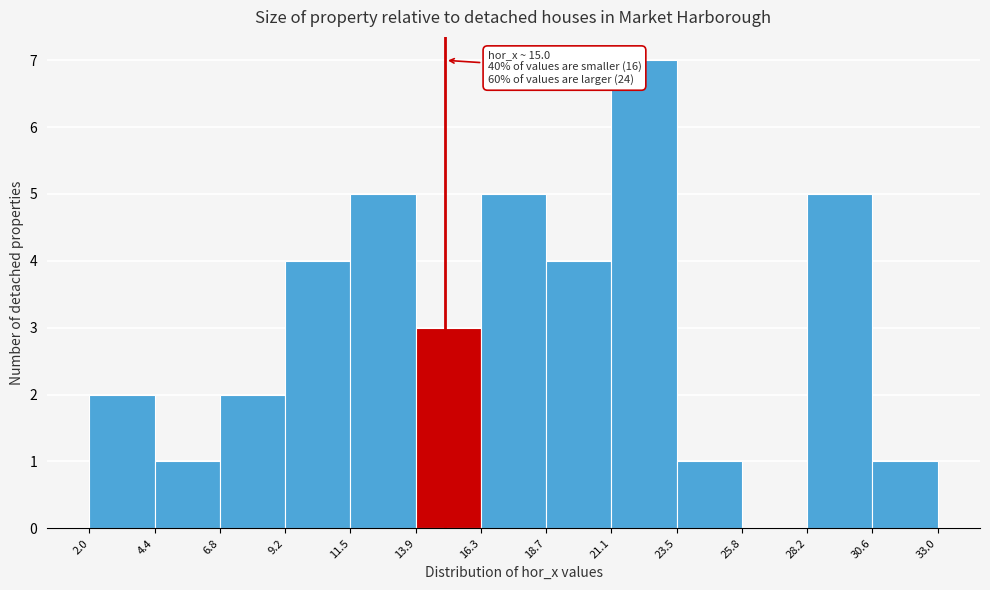

Over which range of the x-axis is the bar tallest?

21.1 to 23.5